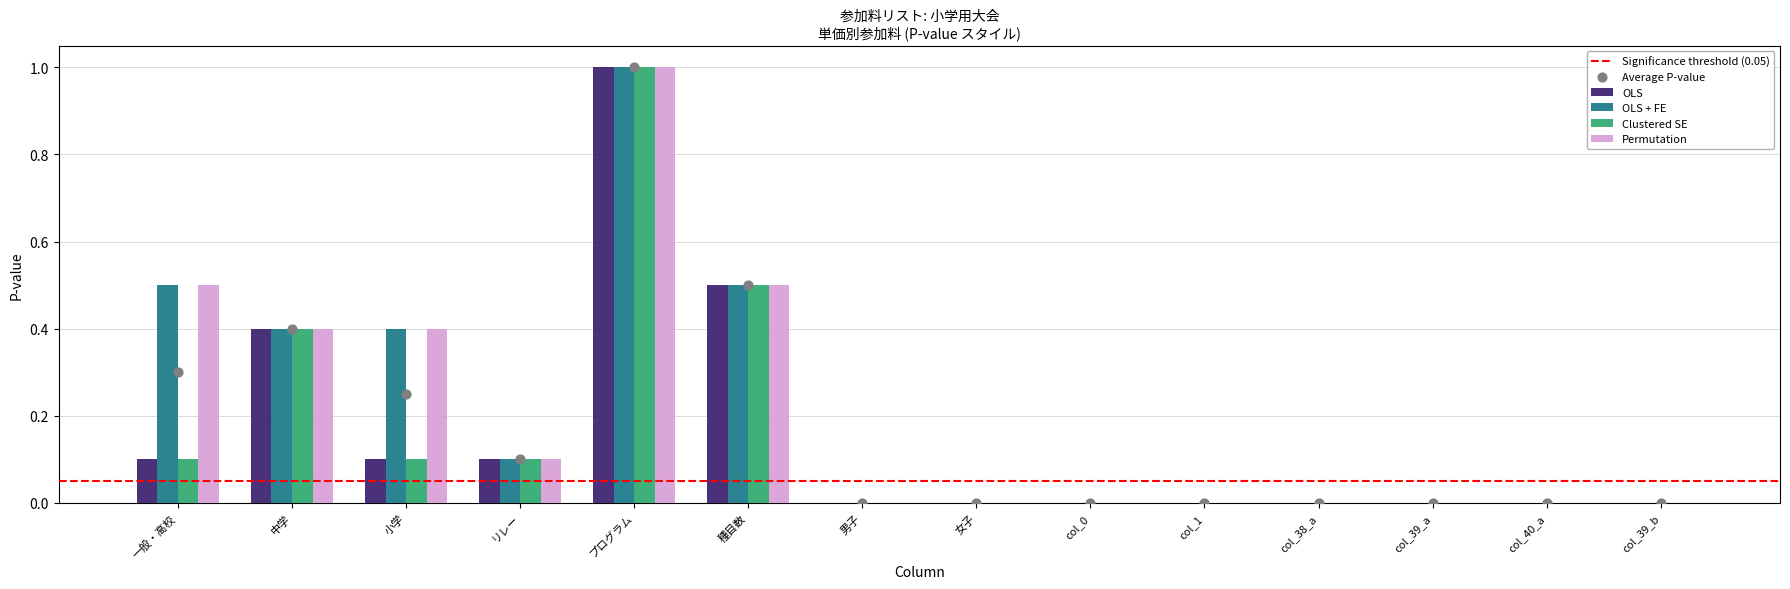

Which series has the largest total across all categories?

OLS + FE